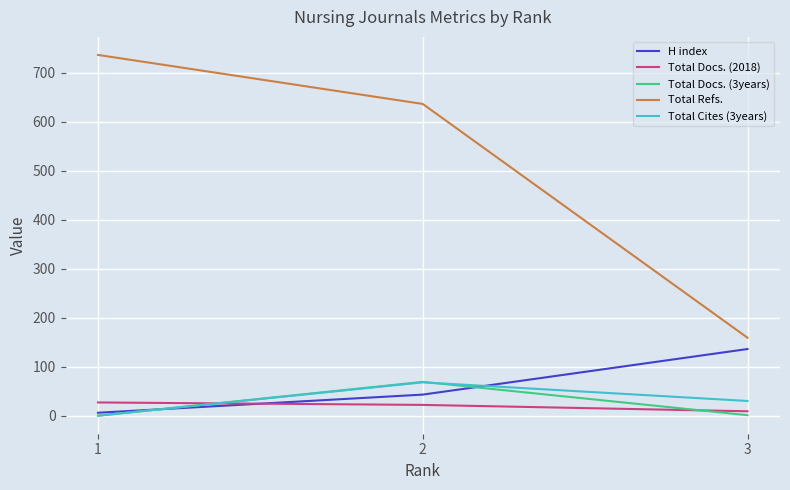

Which series has the widest spread of values?

Total Refs.